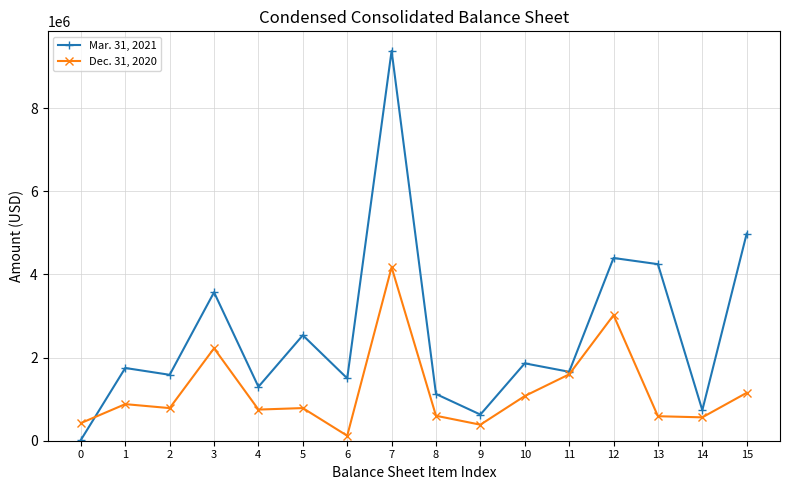

Between which two adjacent categories do Dec. 31, 2020 and Mar. 31, 2021 first intersect?

0 and 1